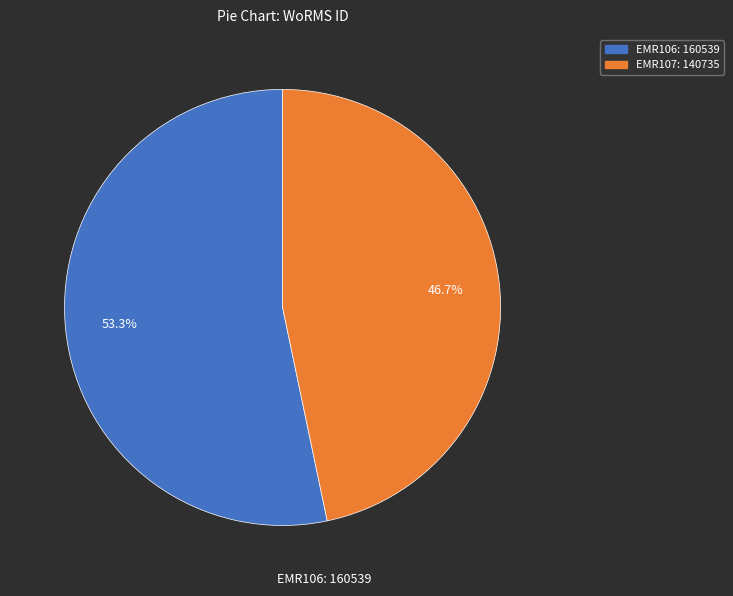

Is the sum of EMR106 and EMR107 greater than half?

Yes